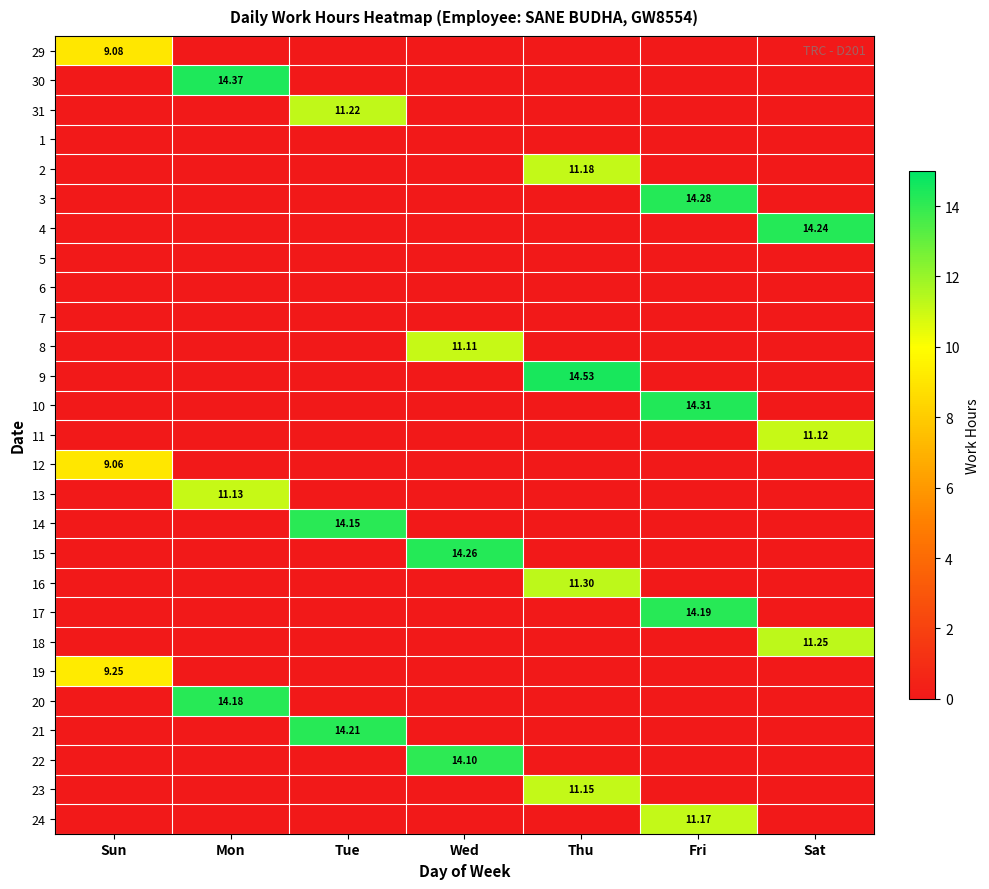

How many data points in 8 are above 0?

1